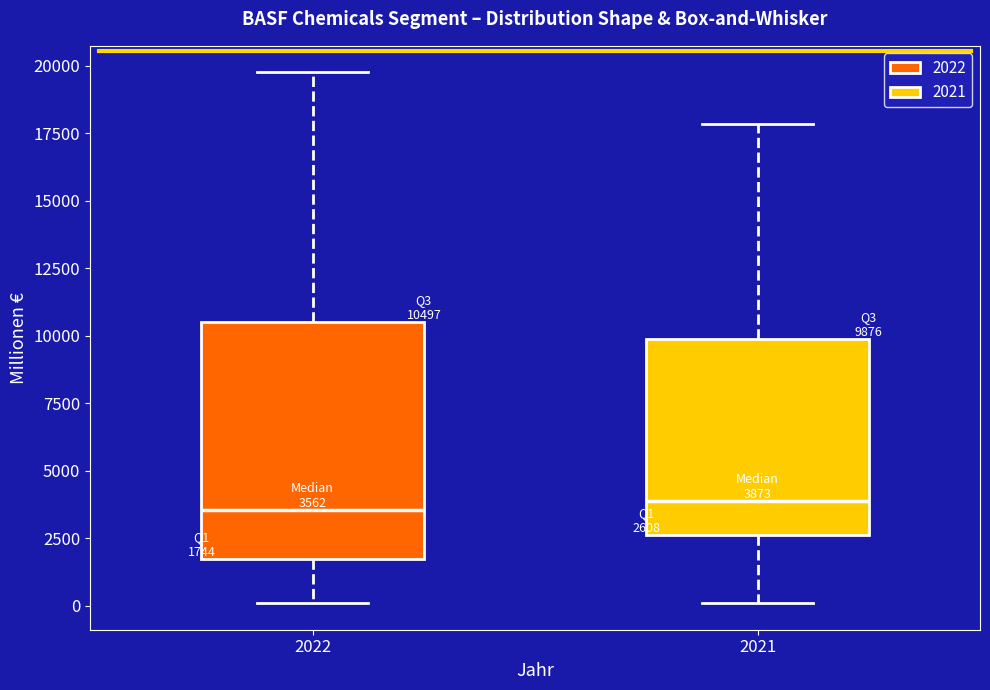

Which box is the tallest, from its lower edge to its upper edge?

2022